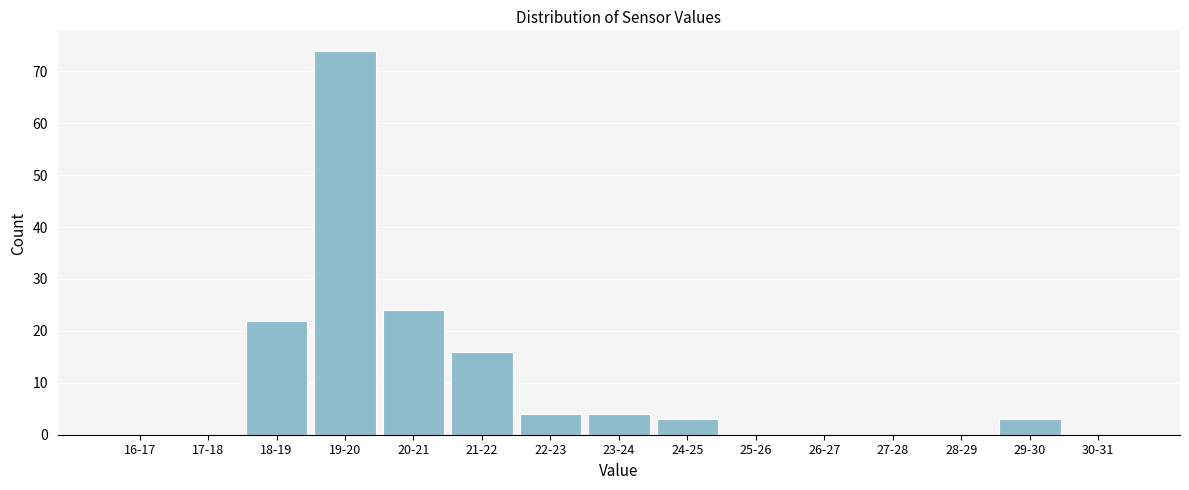

Reading right to left, list all the values displayed in this chart.

30-31=0	29-30=3	28-29=0	27-28=0	26-27=0	25-26=0	24-25=3	23-24=4	22-23=4	21-22=16	20-21=24	19-20=74	18-19=22	17-18=0	16-17=0